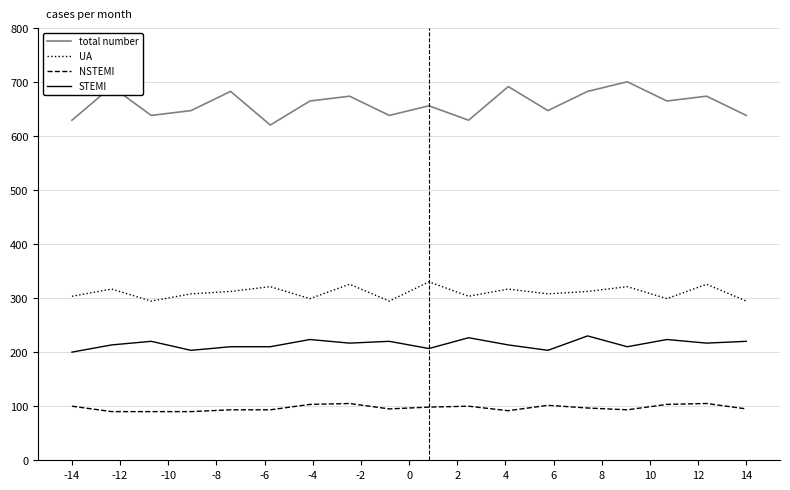

Which series has the widest spread of values?

total number